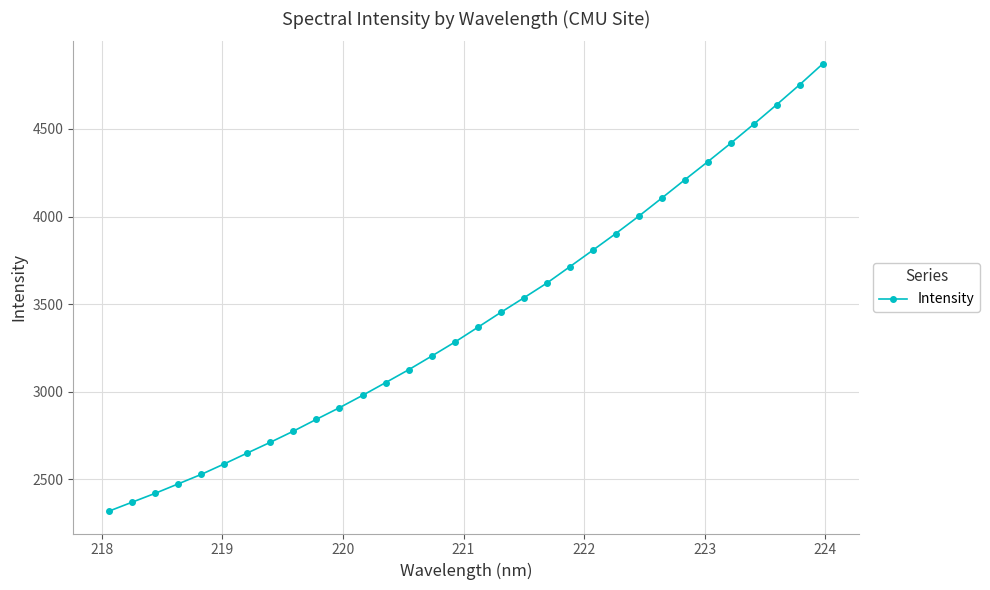

What is the value of the 9th point from the left?

2775.6